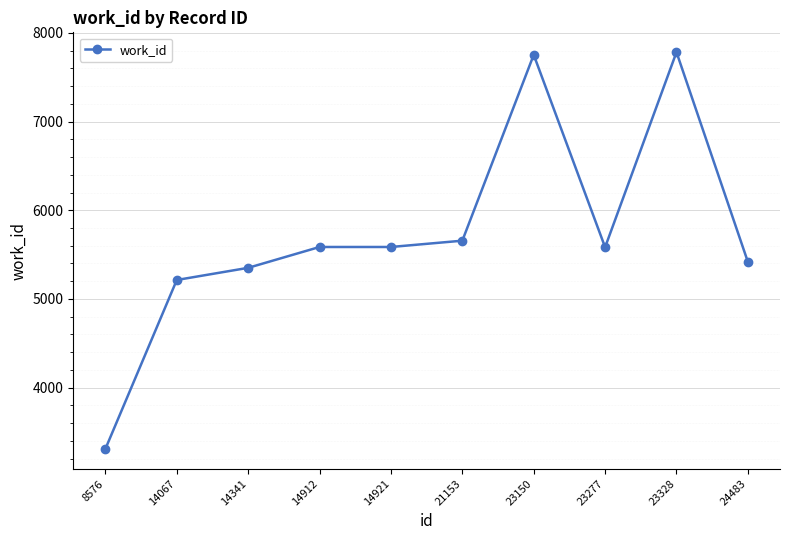

Which has a higher value, 14341 or 23150?

23150